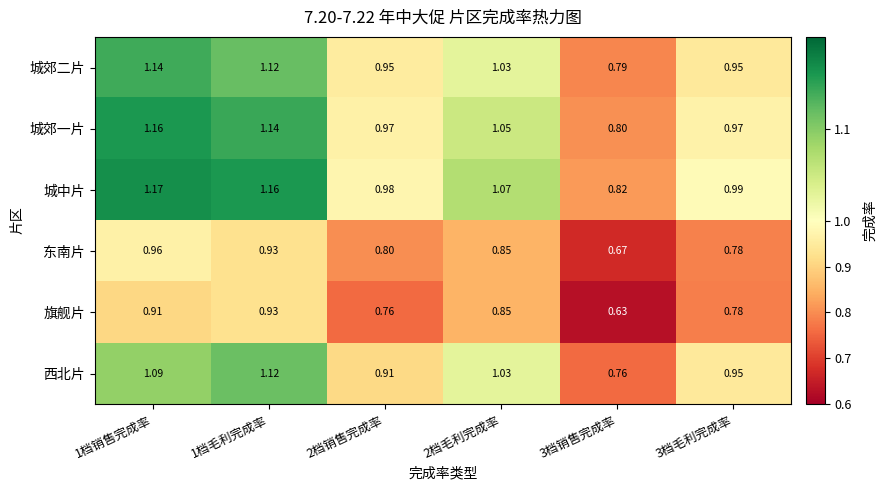

Which series changed the most between 2档销售完成率 and 3档销售完成率?

城郊一片